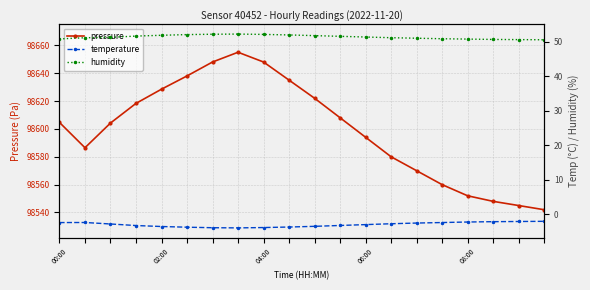

How many distinct data groups are displayed?

3